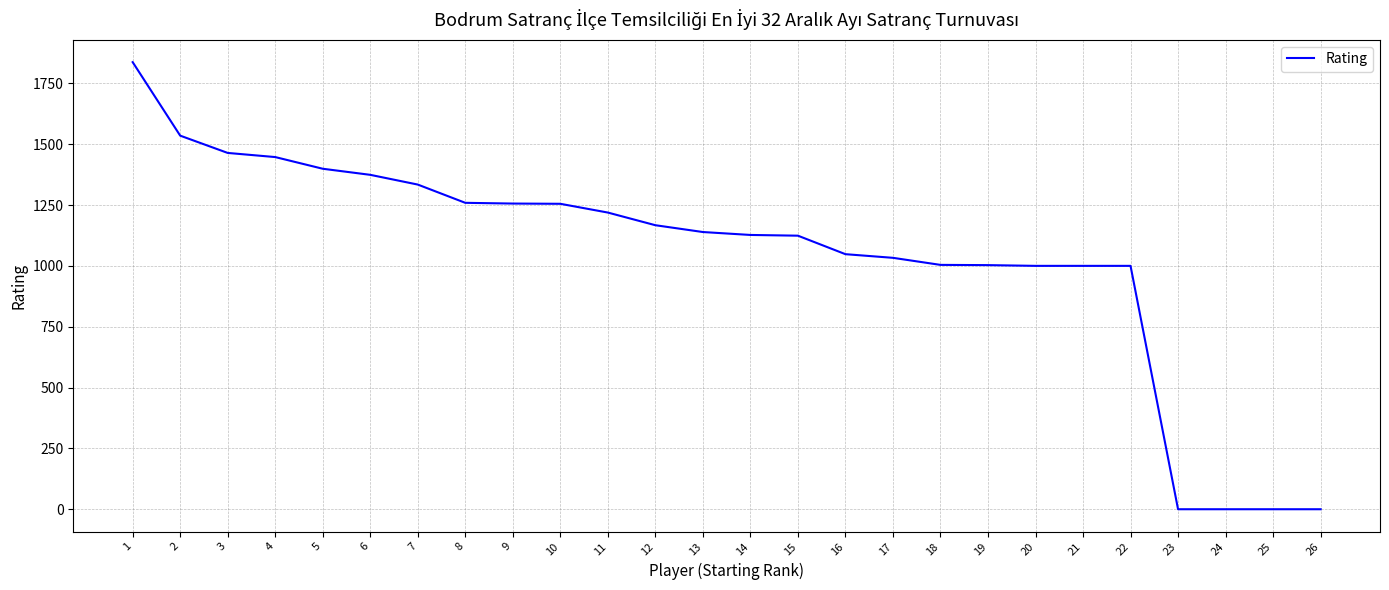

Is this an area chart (filled region under the line)?

No